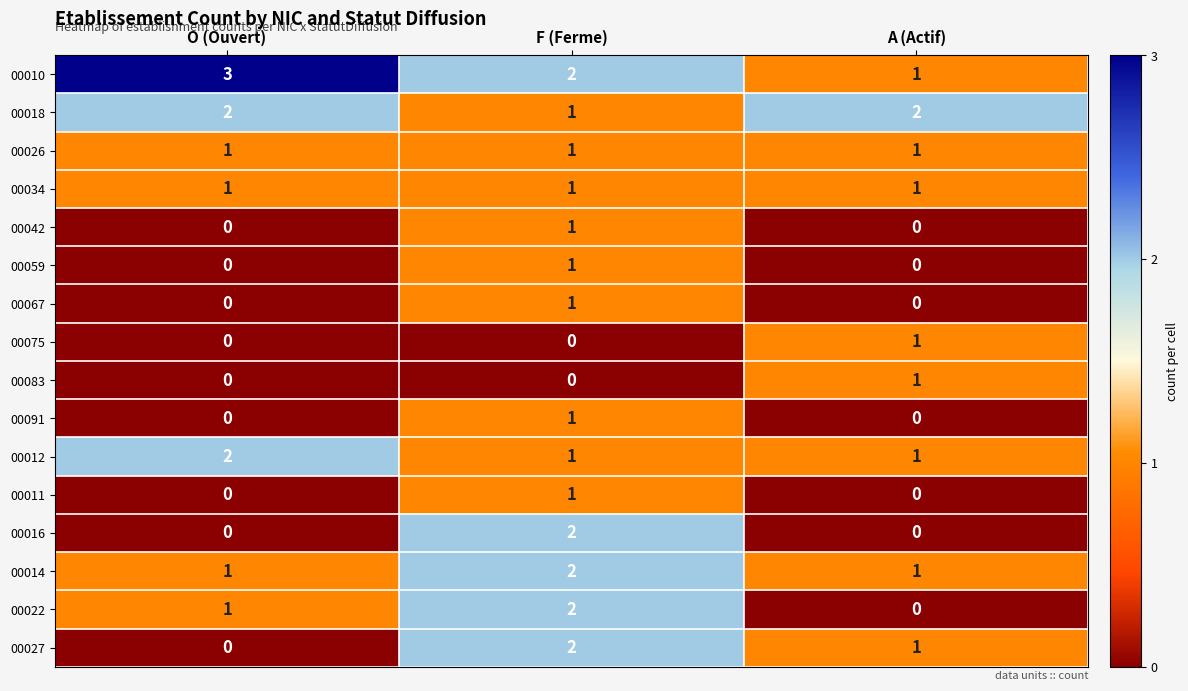

What is the total value across all series at O (Ouvert)?

11